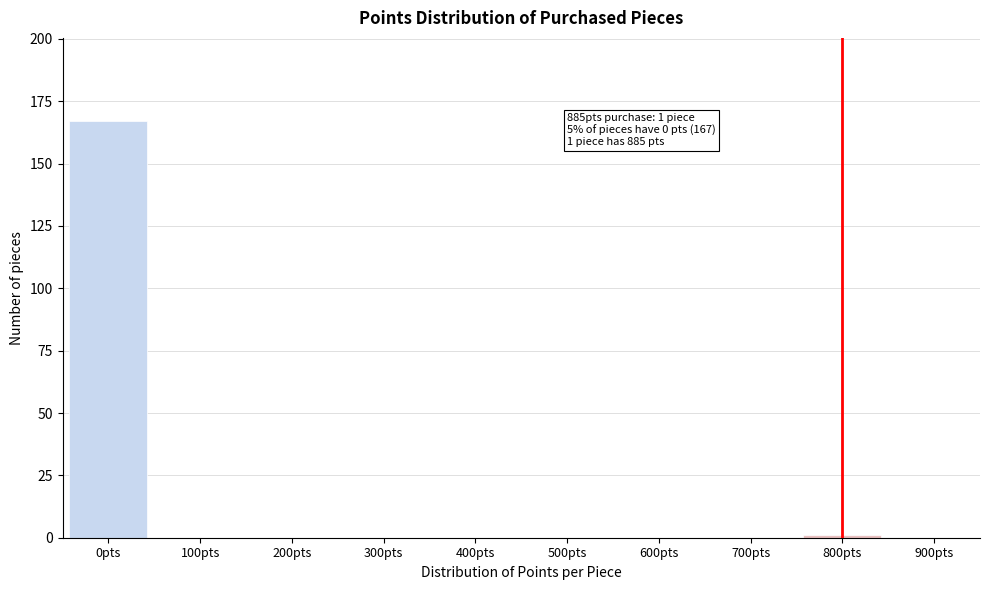

Reading right to left, extract all data points from this chart.

900pts=0	800pts=1	700pts=0	600pts=0	500pts=0	400pts=0	300pts=0	200pts=0	100pts=0	0pts=167